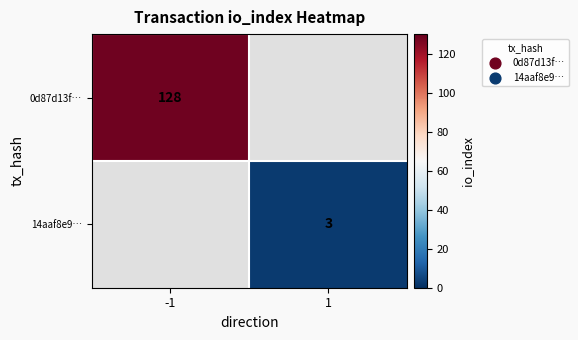

Is it true that 14aaf8e9… equals 3 at 1?

True